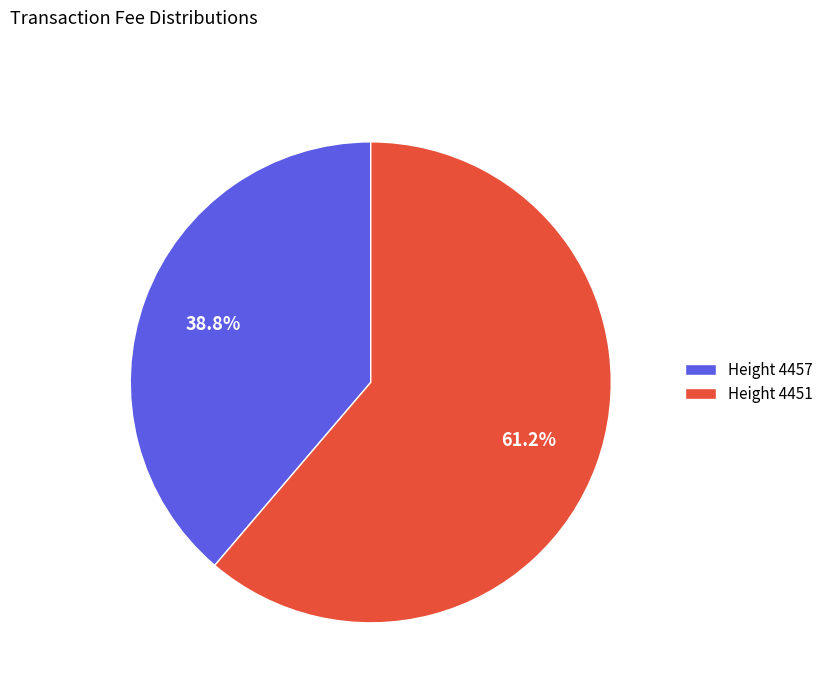

How many segments does this pie chart have?

2